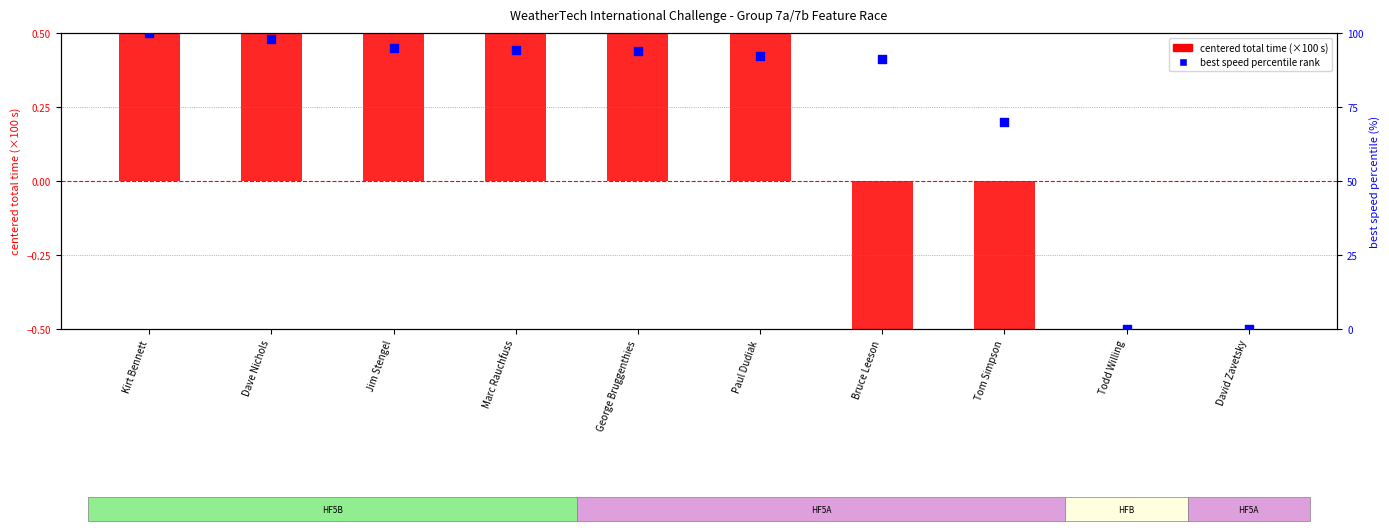

Which series has the largest total across all categories?

best speed percentile rank